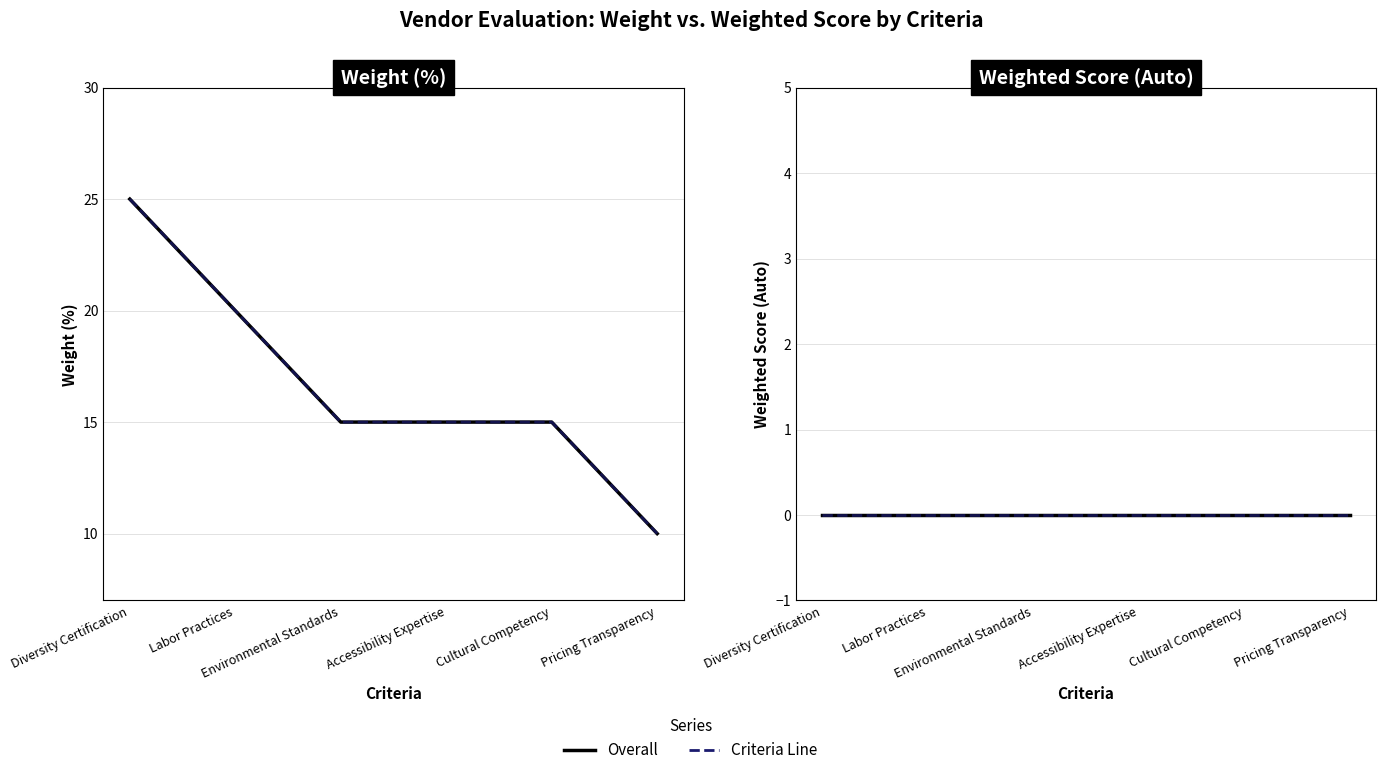

What is the change in value from Labor Practices to Accessibility Expertise?

-5